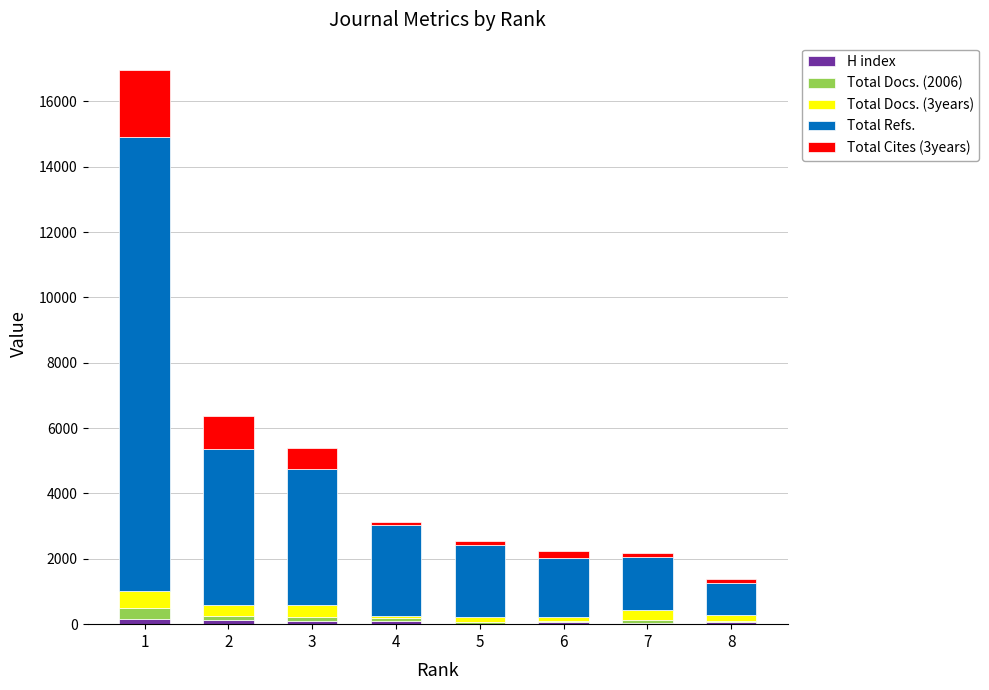

What is the sum of the H index values at 2 and 1?

275